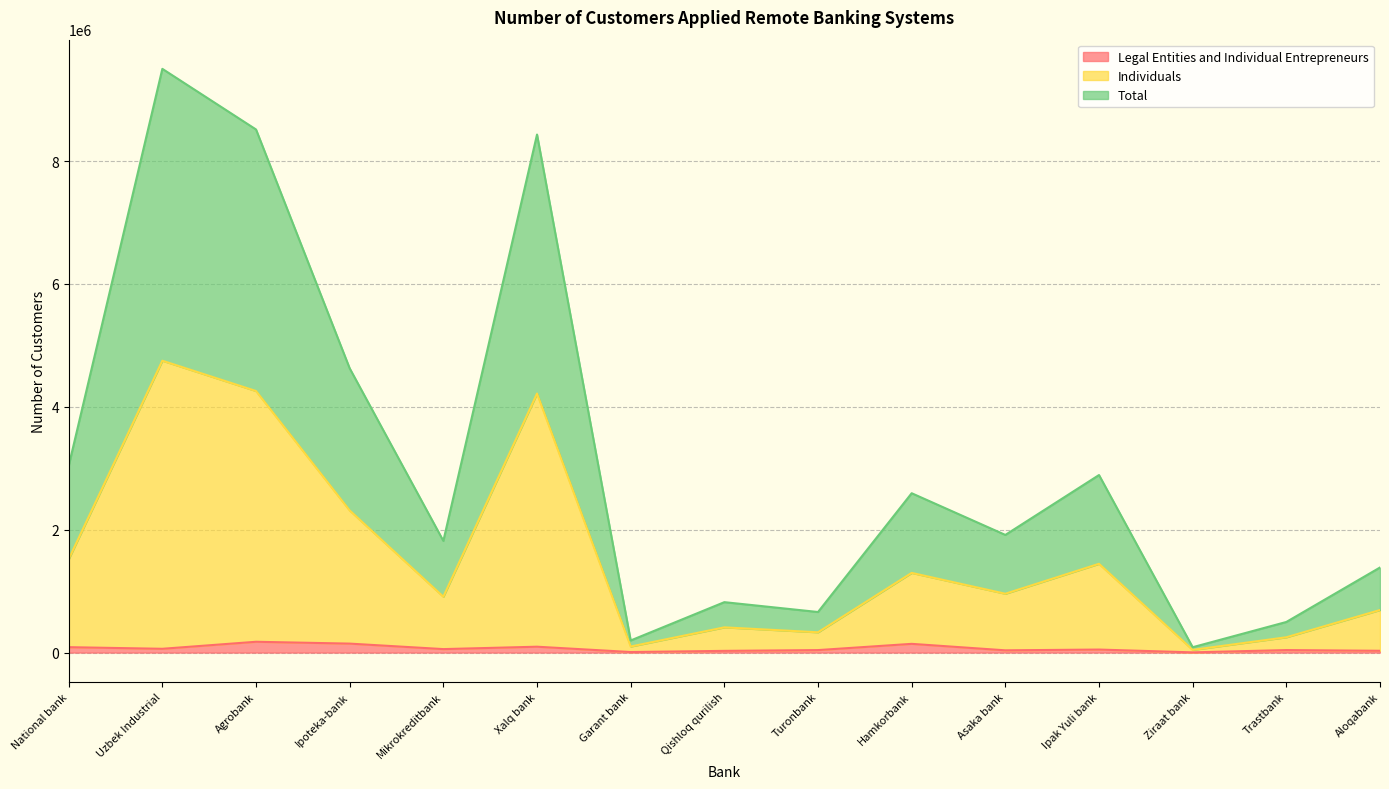

How many values in the Total series are below 1915058?

7